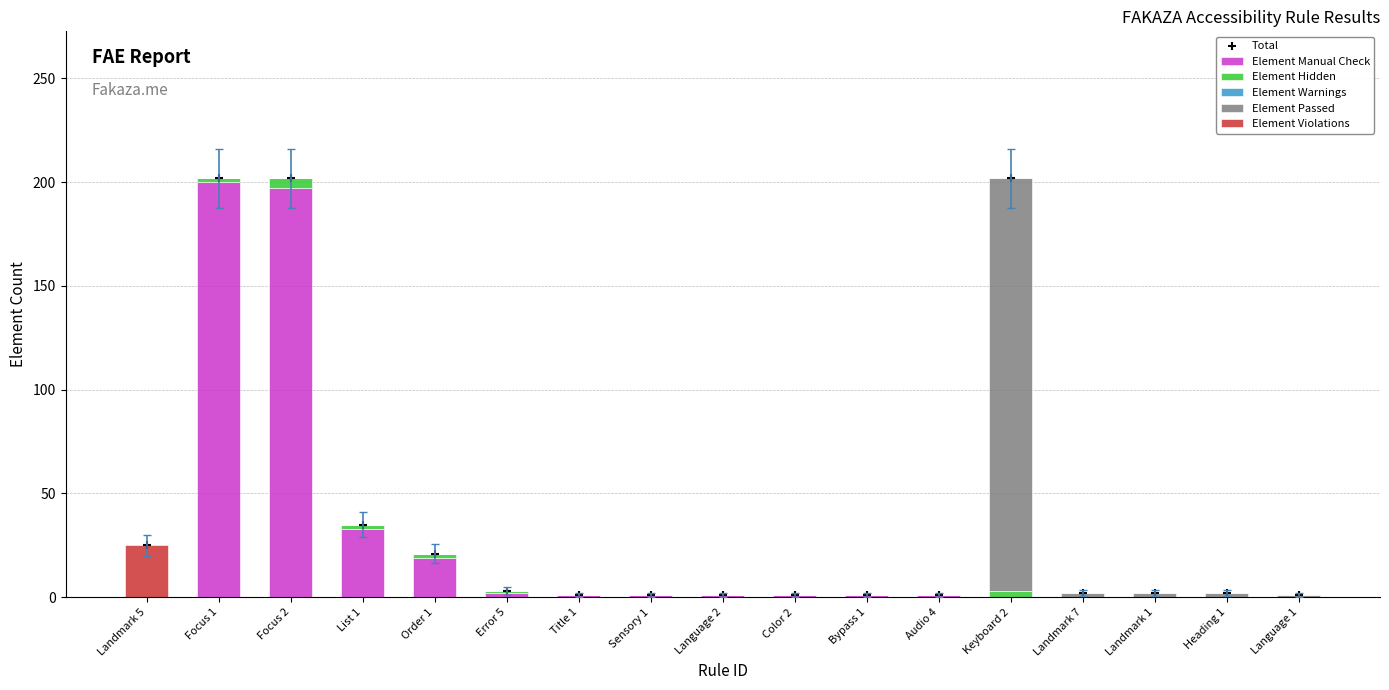

Which series contains the highest Y value?

Total